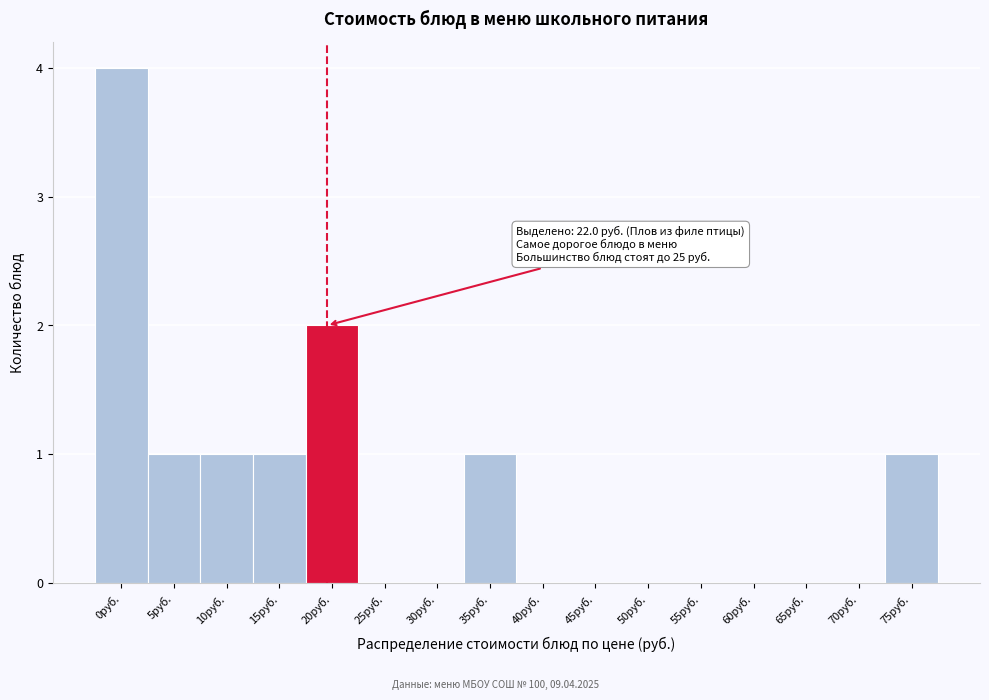

Reading right to left, list all the values displayed in this chart.

75руб.=1	70руб.=0	65руб.=0	60руб.=0	55руб.=0	50руб.=0	45руб.=0	40руб.=0	35руб.=1	30руб.=0	25руб.=0	20руб.=2	15руб.=1	10руб.=1	5руб.=1	0руб.=4